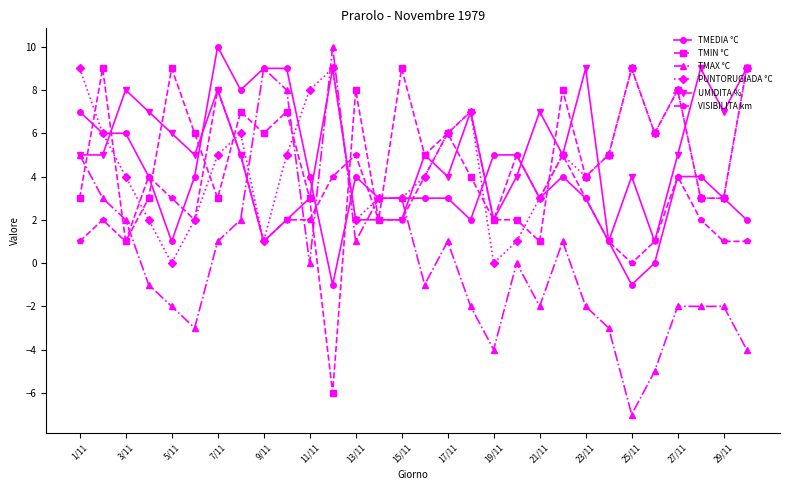

What is the value of the UMIDITA % point at the 29th from the left?

7